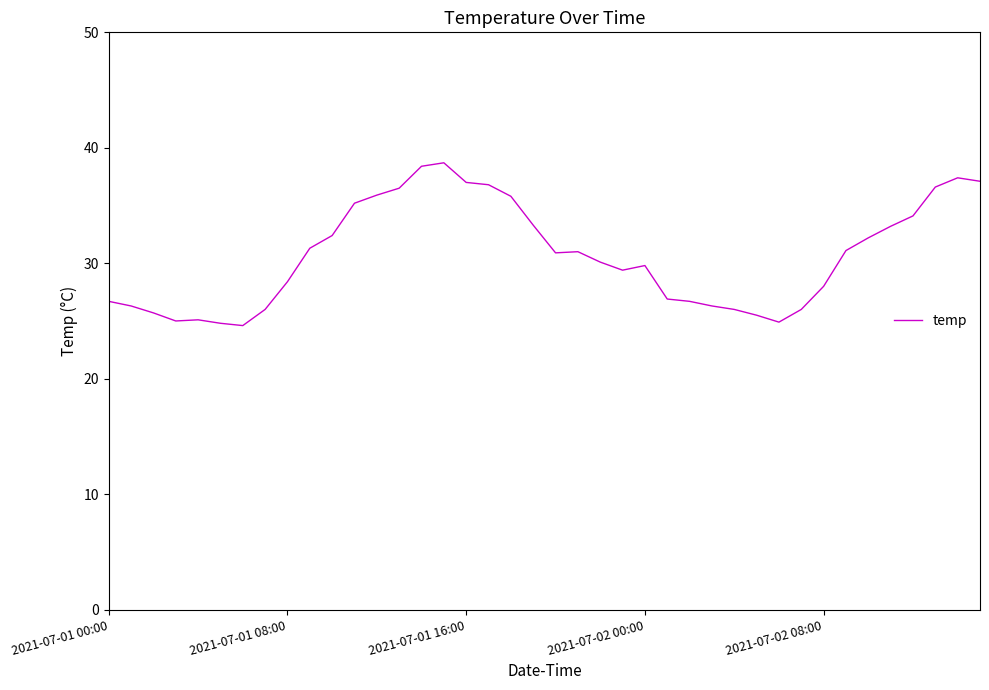

What is the difference between the second highest and second lowest values?

13.6